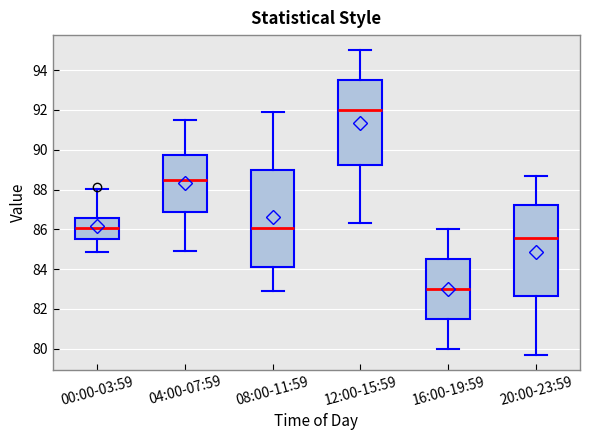

Which box's median line is the highest?

12:00-15:59